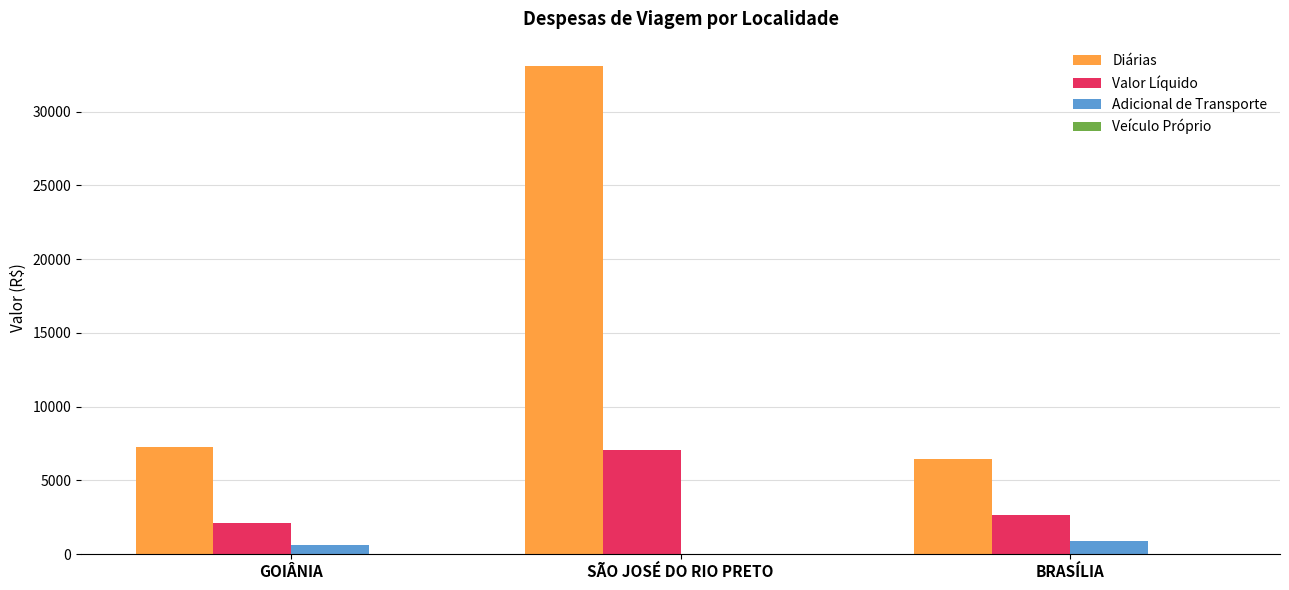

Where does the Valor Líquido series first go above 2660?

SÃO JOSÉ DO RIO PRETO